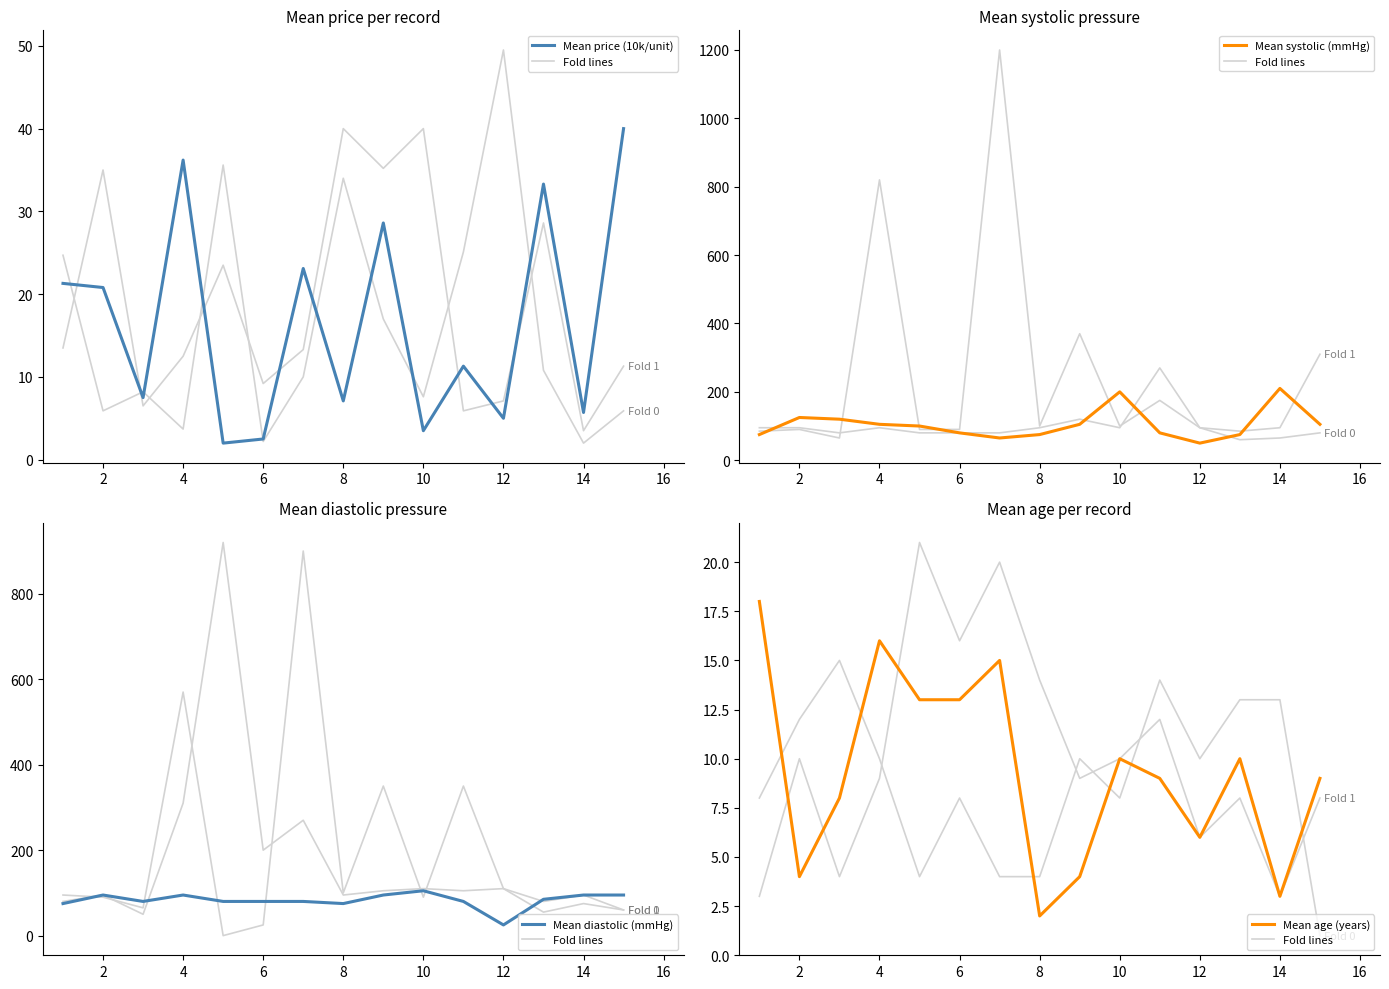

How many data points in Mean price (10k/unit) are less than 11?

7